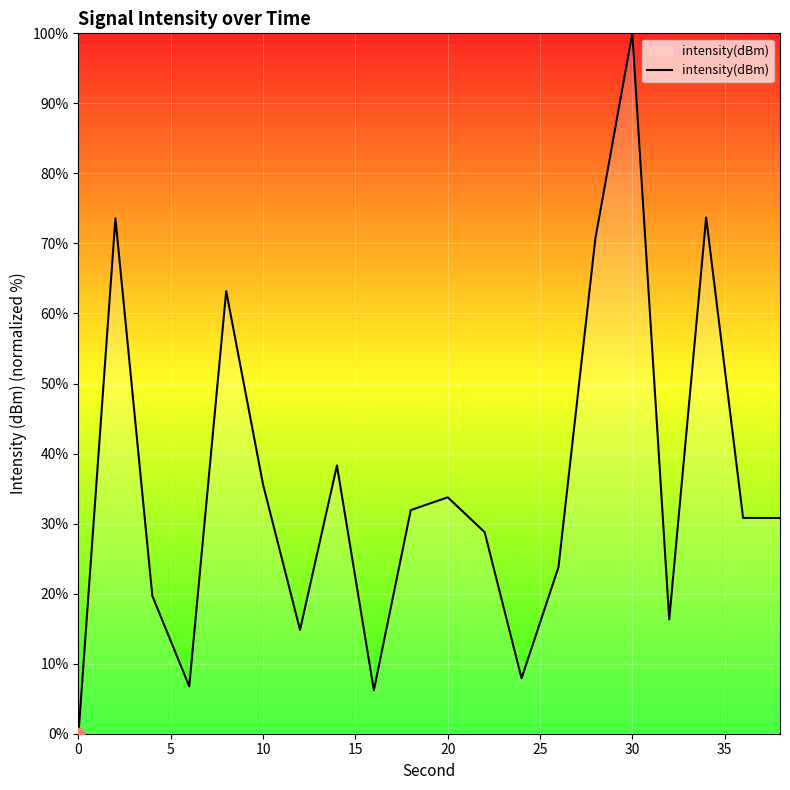

What is the greatest value displayed?

100.0